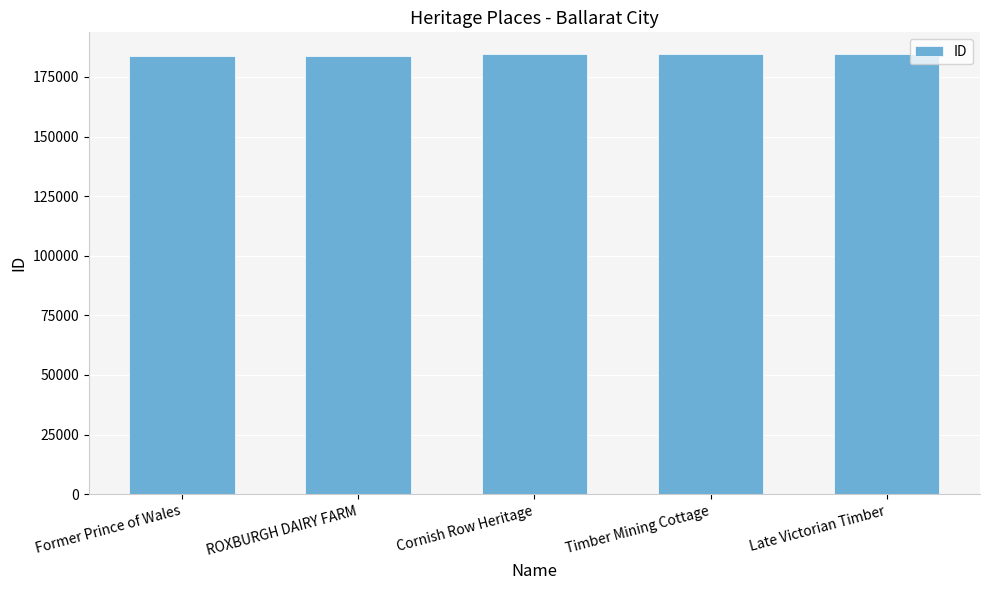

What is the change in value from Former Prince of Wales to Late Victorian Timber?

+732